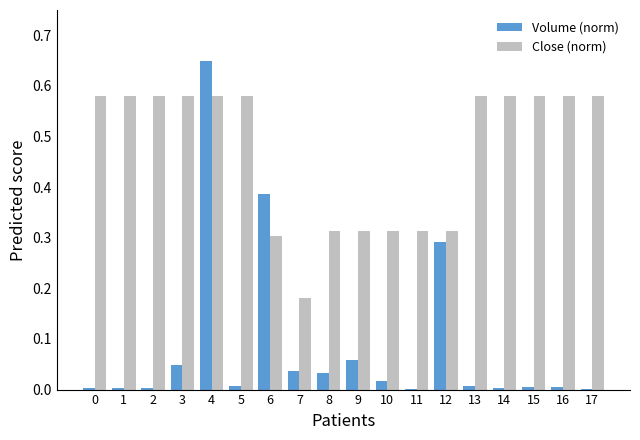

The value of Close (norm) at 11 is 0.3. True or false?

True